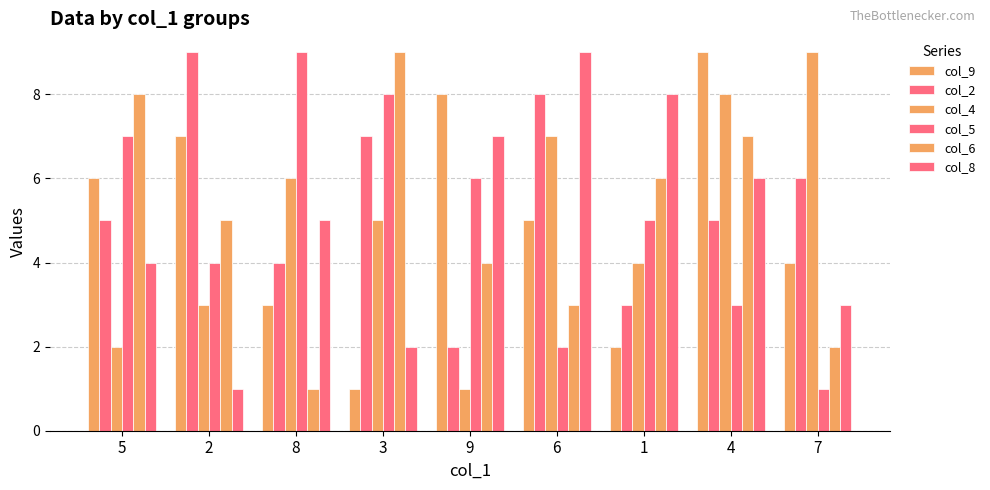

Between 5 and 1, which series saw the biggest shift?

col_9